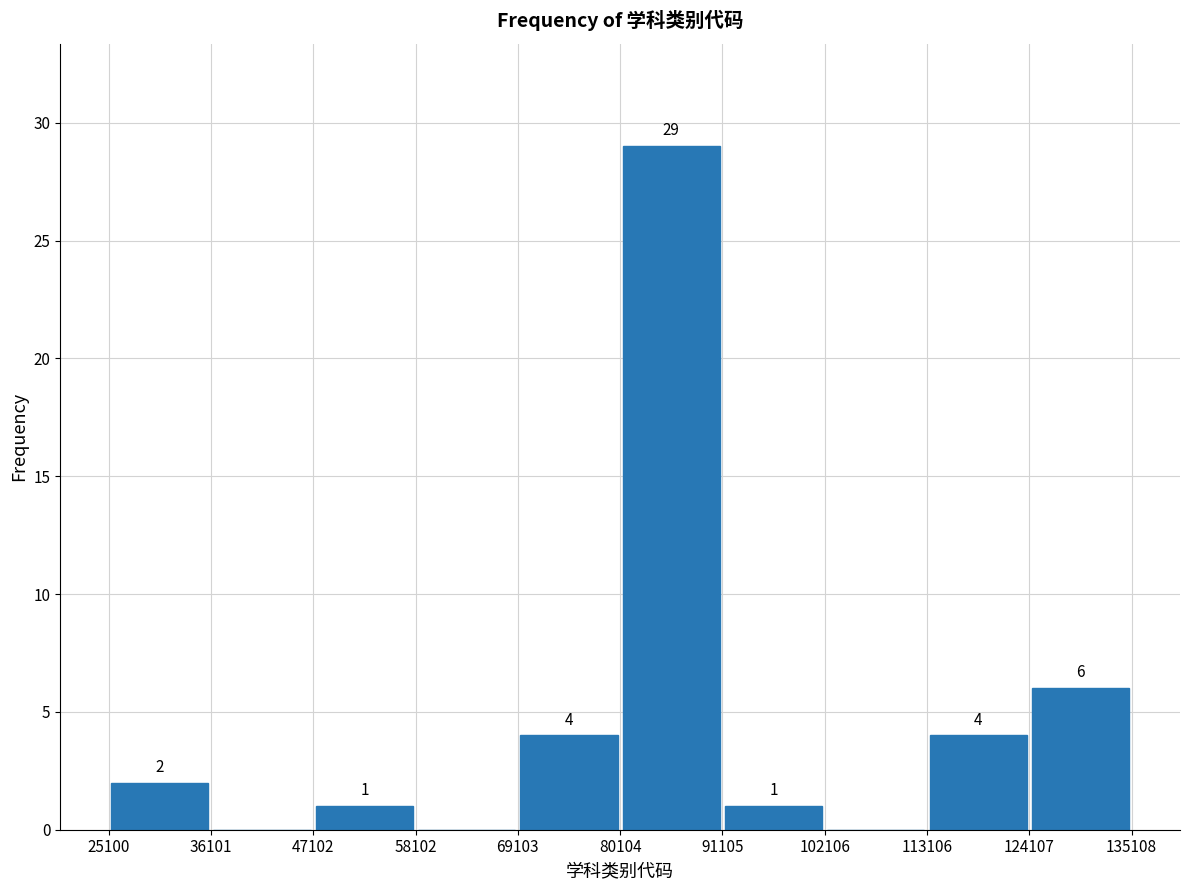

Which range on the x-axis has the tallest bar?

80104 to 91105